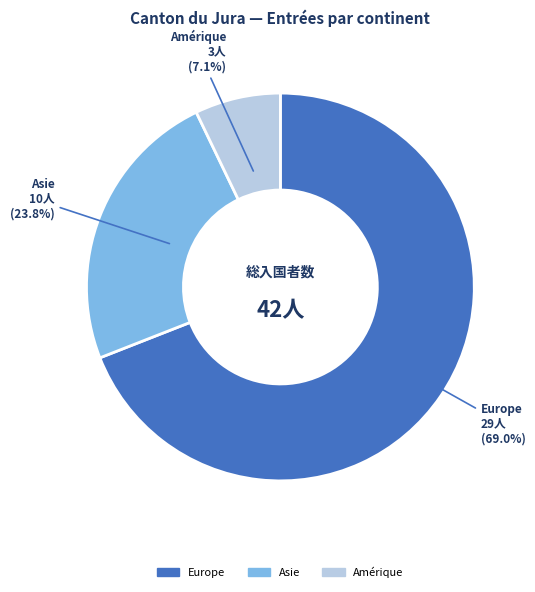

Rank the categories by value from lowest to highest.

Amérique, Asie, Europe